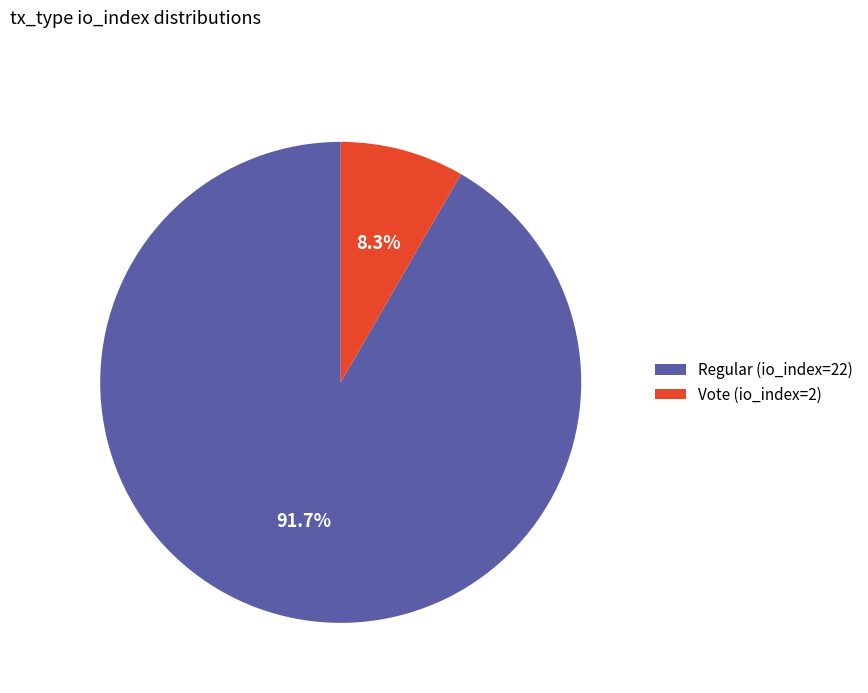

Is there any slice that represents more than half of the pie?

Yes